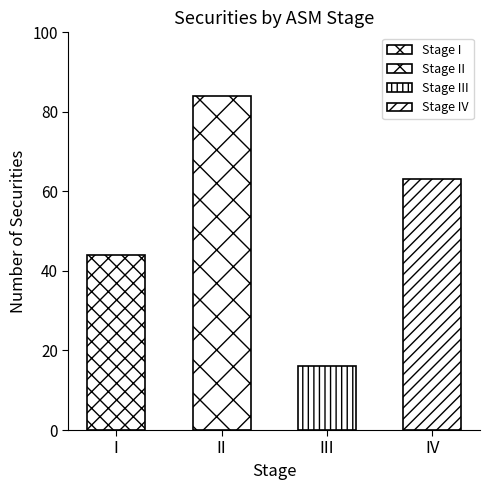

What is the ratio of the value at II to the value at I?

1.9